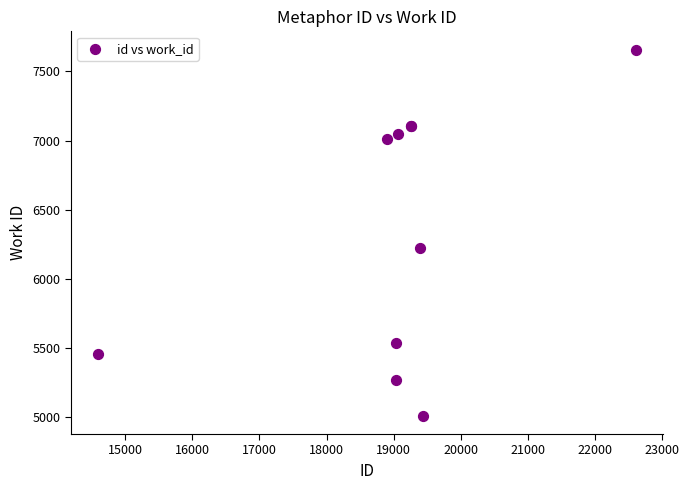

What Y value in the scatter plot is closest to 6334?

6224